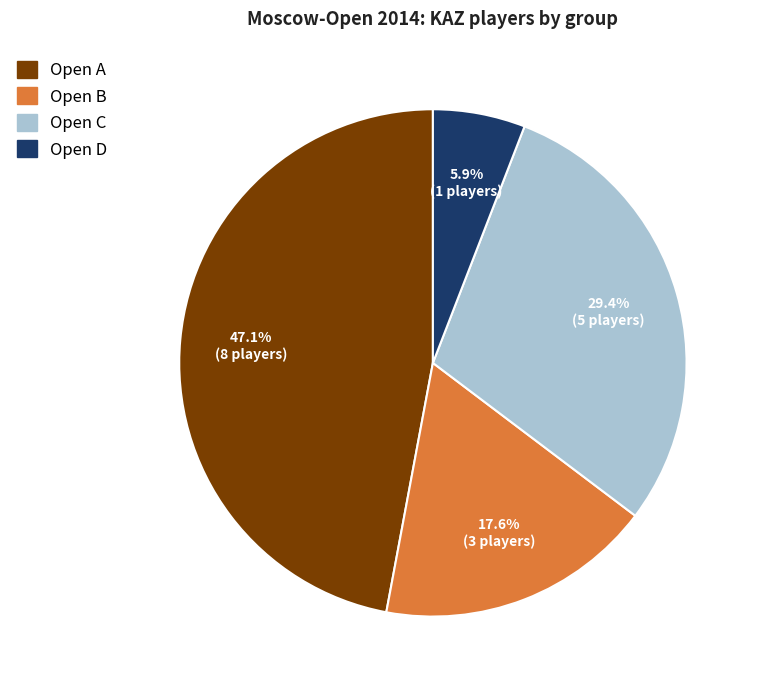

Rank the categories by value from highest to lowest.

Open A, Open C, Open B, Open D